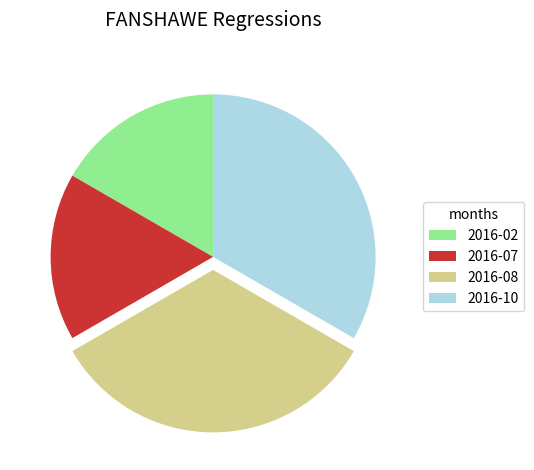

How many slices are in this pie chart?

4